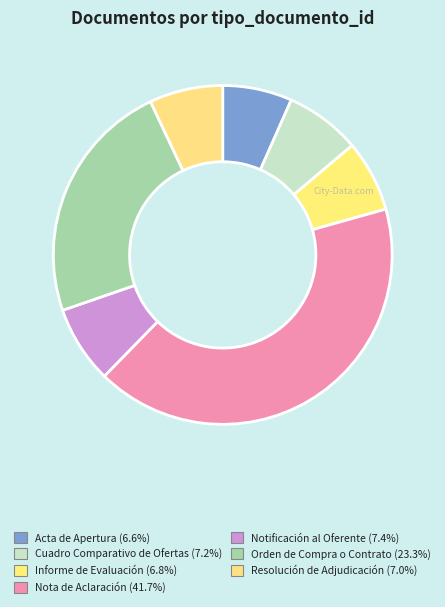

Between Resolución de Adjudicación and Nota de Aclaración, which is larger?

Nota de Aclaración